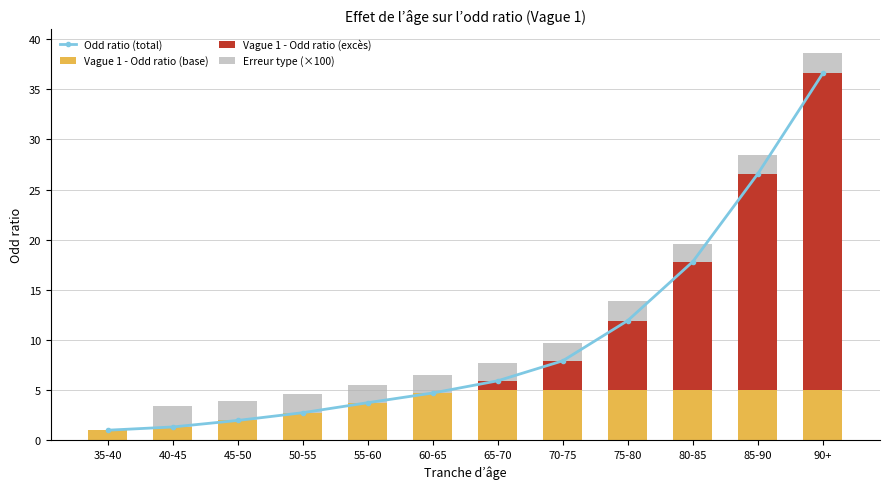

How many values in Vague 1 - Odd ratio (excès) are above zero?

6